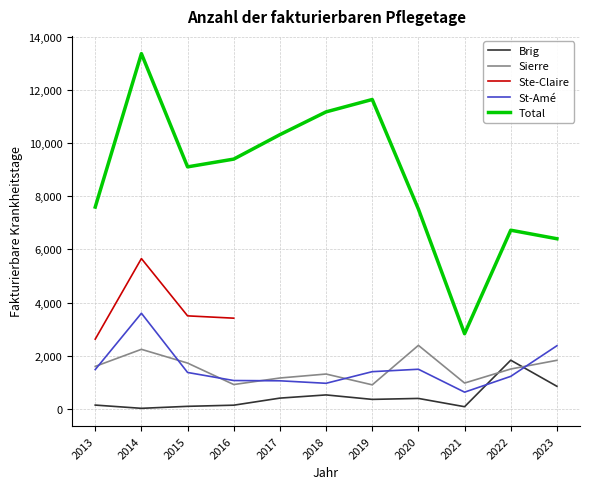

How many positive values does the Ste-Claire series have?

4